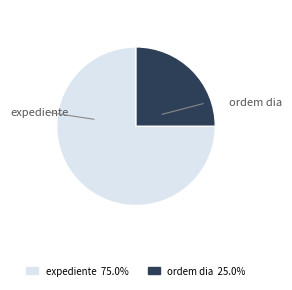

Which has a higher value, expediente or ordem dia?

expediente